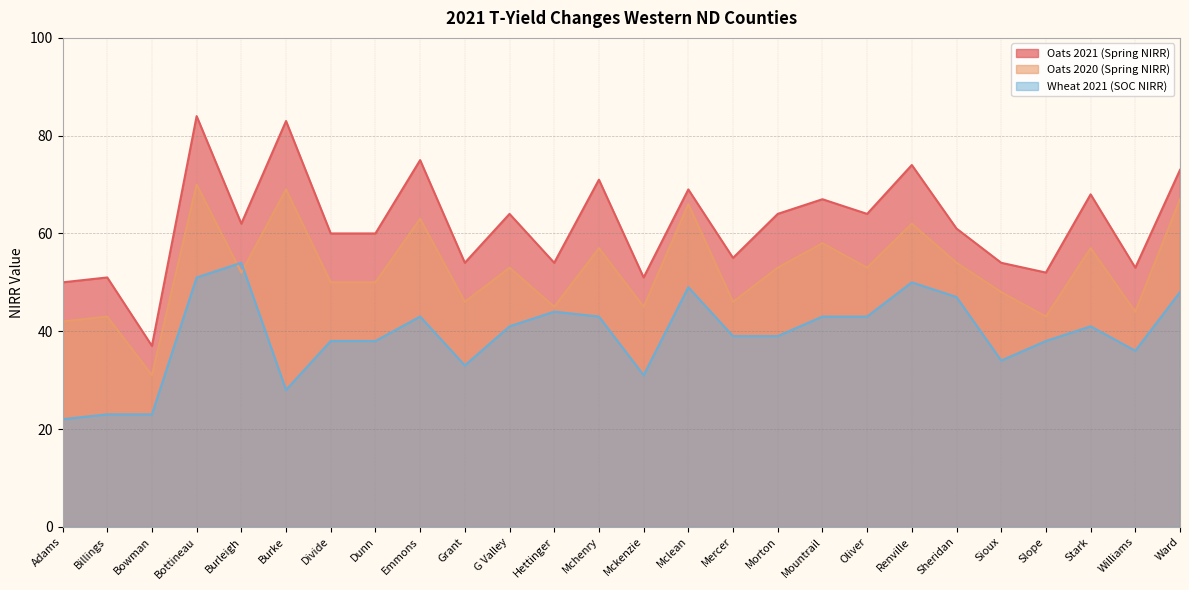

Which has a higher value, Mercer or Mckenzie?

Mercer